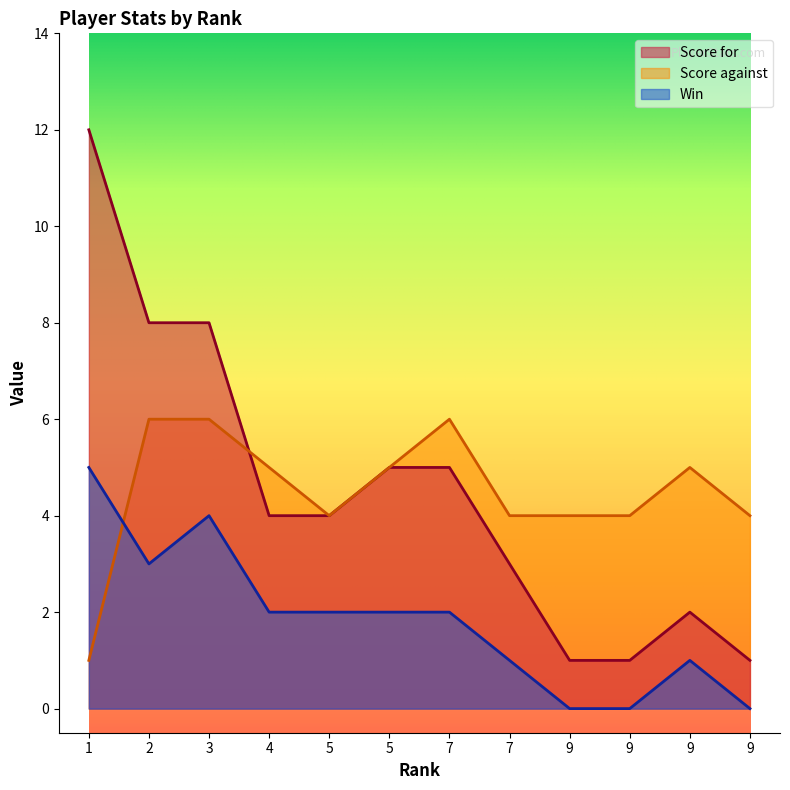

Is the value of Score for at 4 greater than the value of Win at 7?

Yes